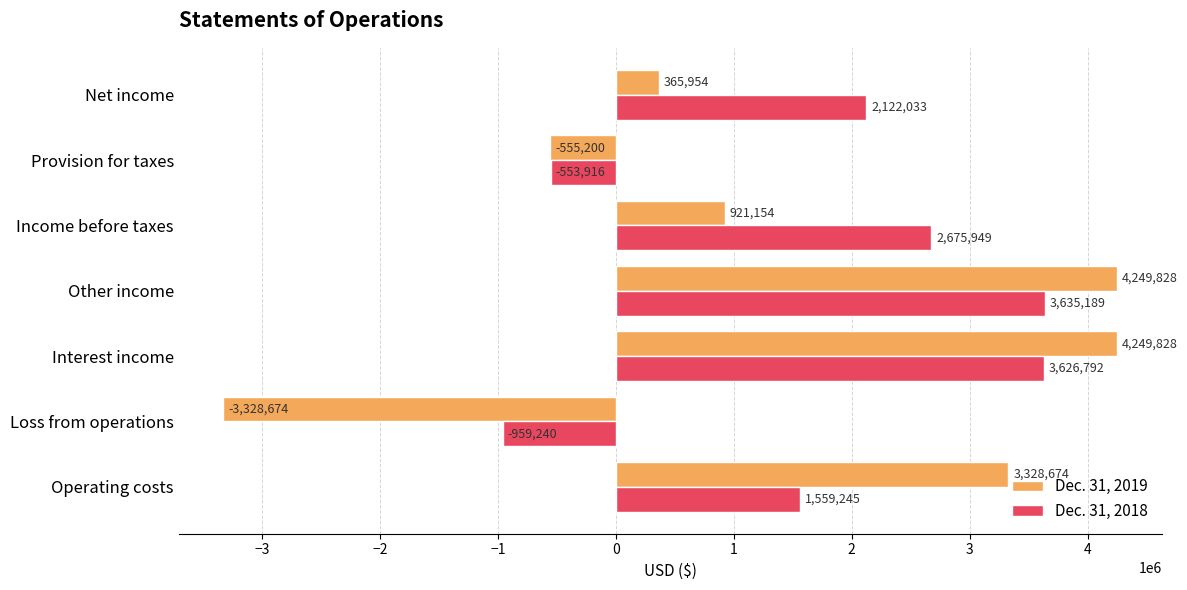

What is the average value of the Dec. 31, 2018 series?

1729436